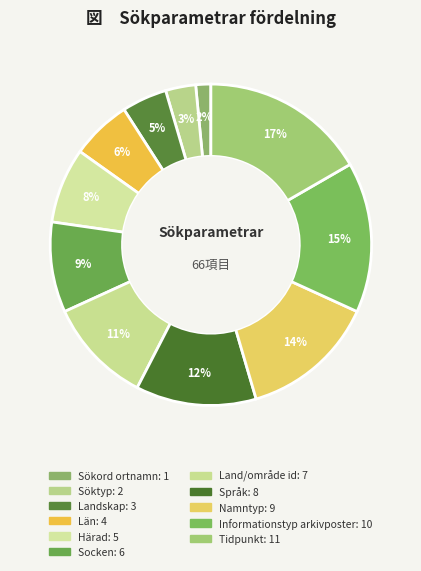

How much of the chart is everything except Namntyp?

86.4%